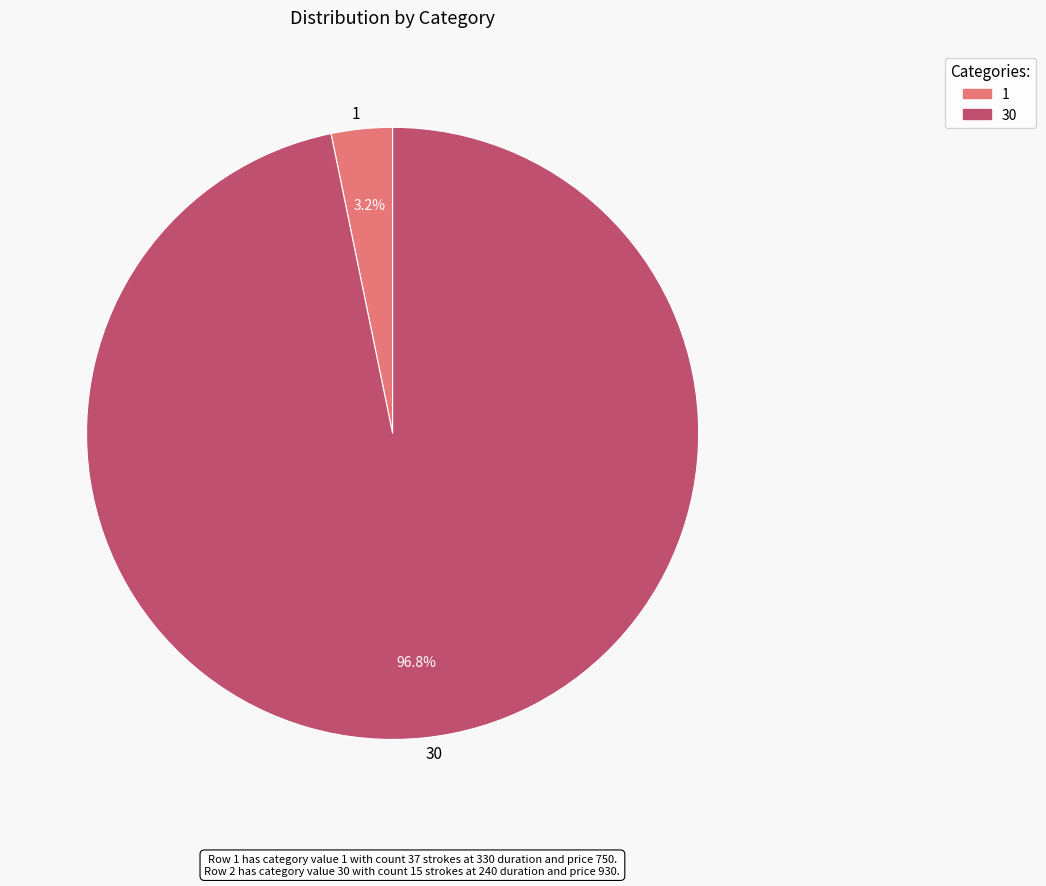

Is 1 the majority of the pie?

No